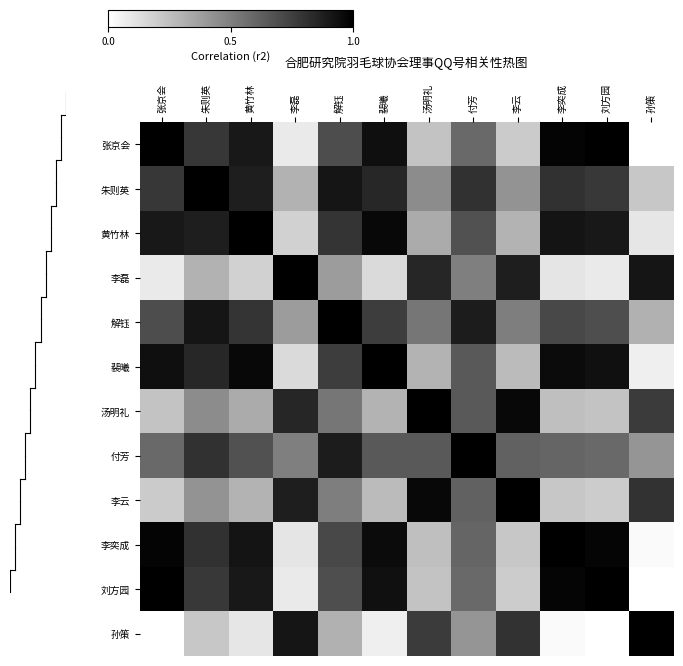

What is the total value across all series at 刘方园?

7.4